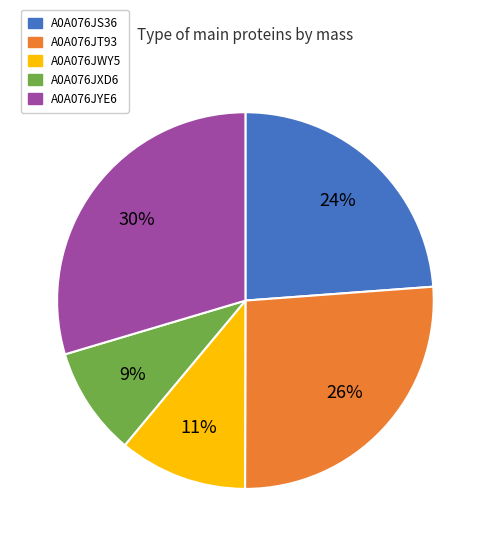

Does any single category account for the majority?

No